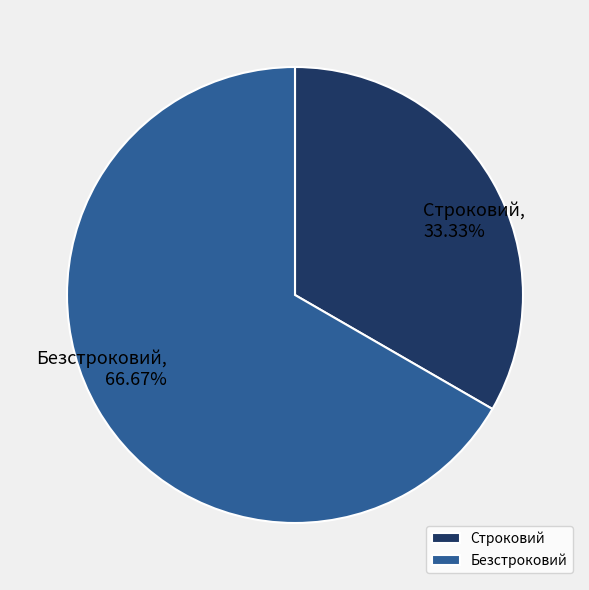

Count the number of slices in the pie.

2